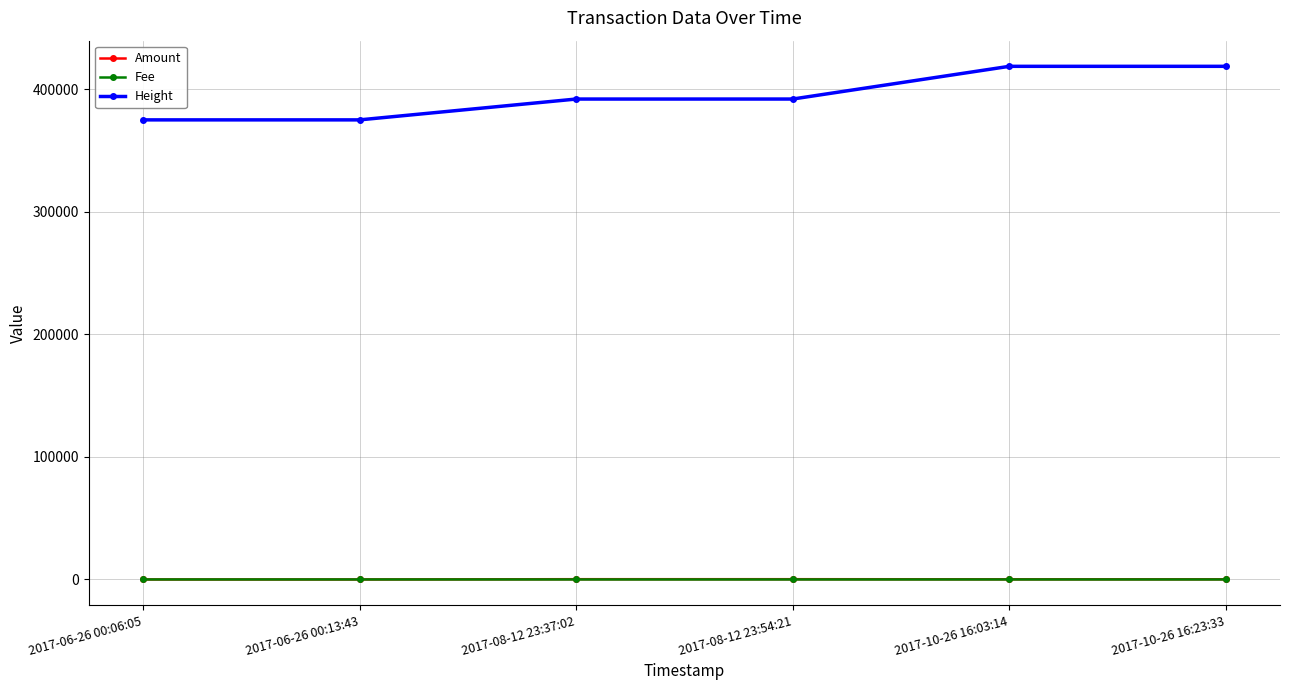

What is the label of the 3rd point from the left?

2017-08-12 23:37:02